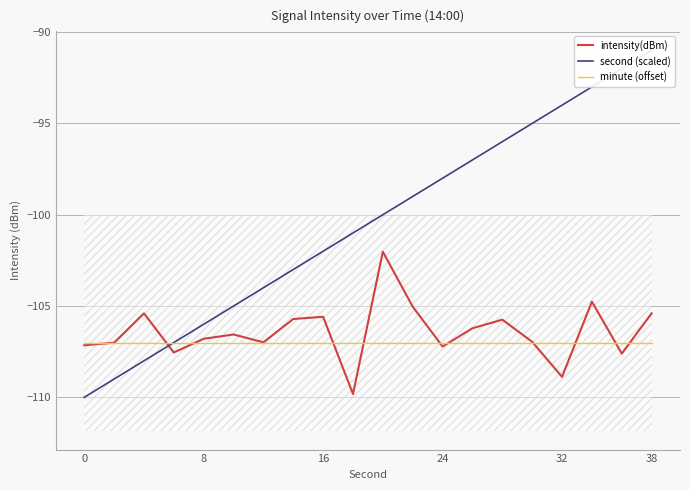

At which label is second (scaled) closest to -100?

10